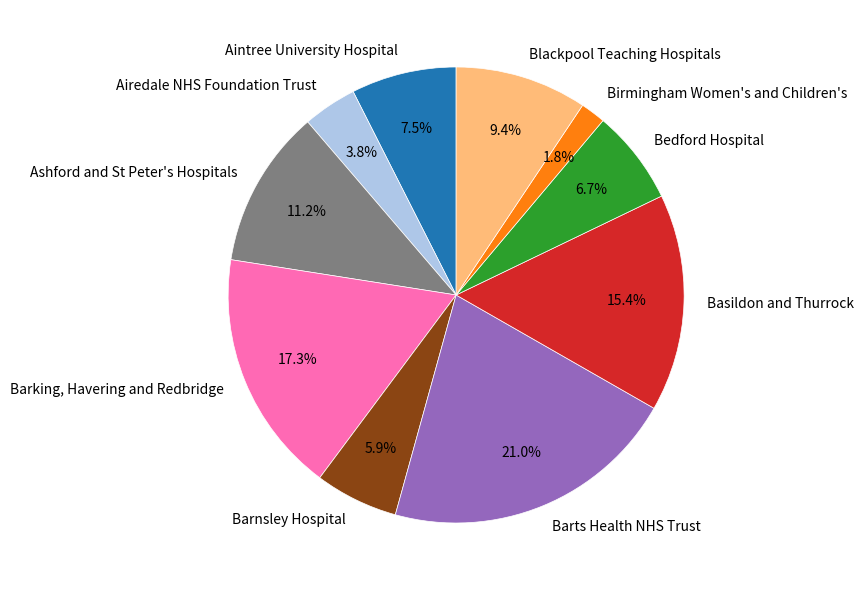

Combined, what portion of the pie is Bedford Hospital and Basildon and Thurrock?

22.1%